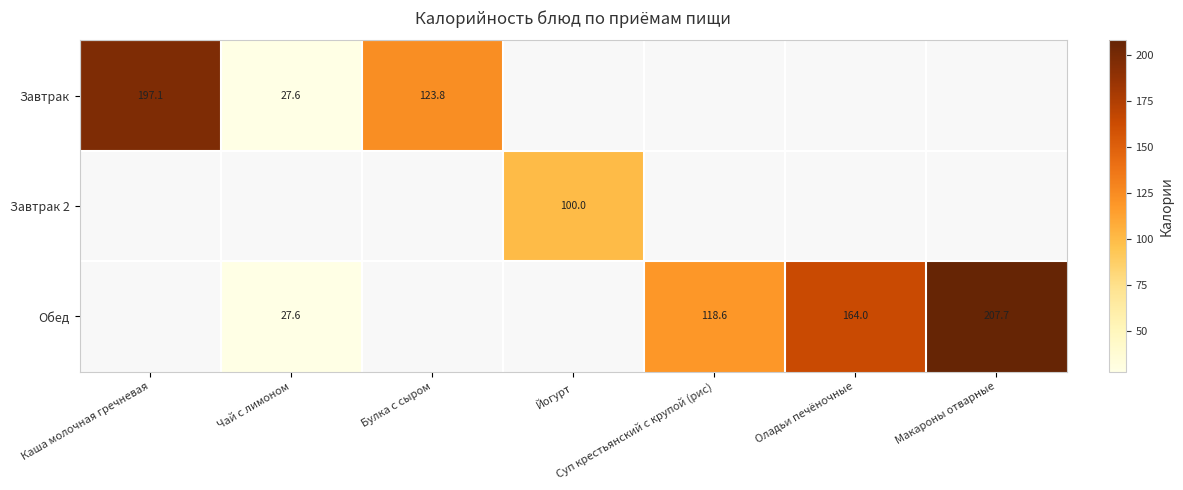

The value of Обед at Макароны отварные is 56.2. True or false?

False